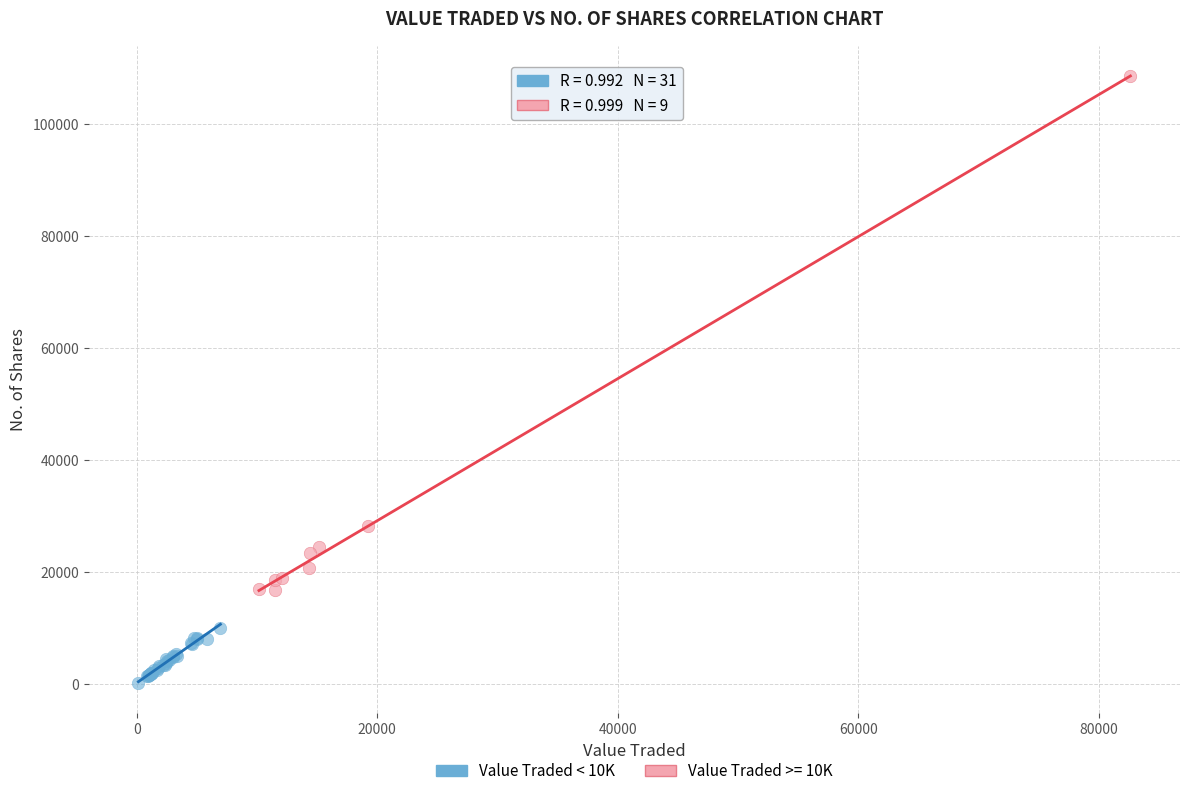

Which series has the largest Y range (max minus min)?

Value Traded >= 10K